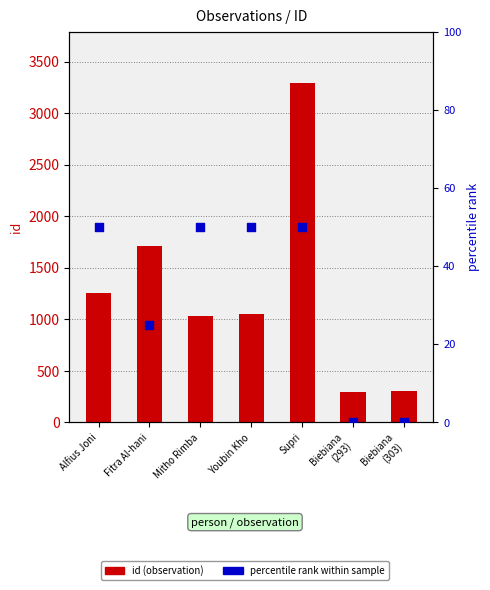

Is the value of id (observation) at Mitho Rimba greater than the value of percentile rank within sample at Supri?

Yes